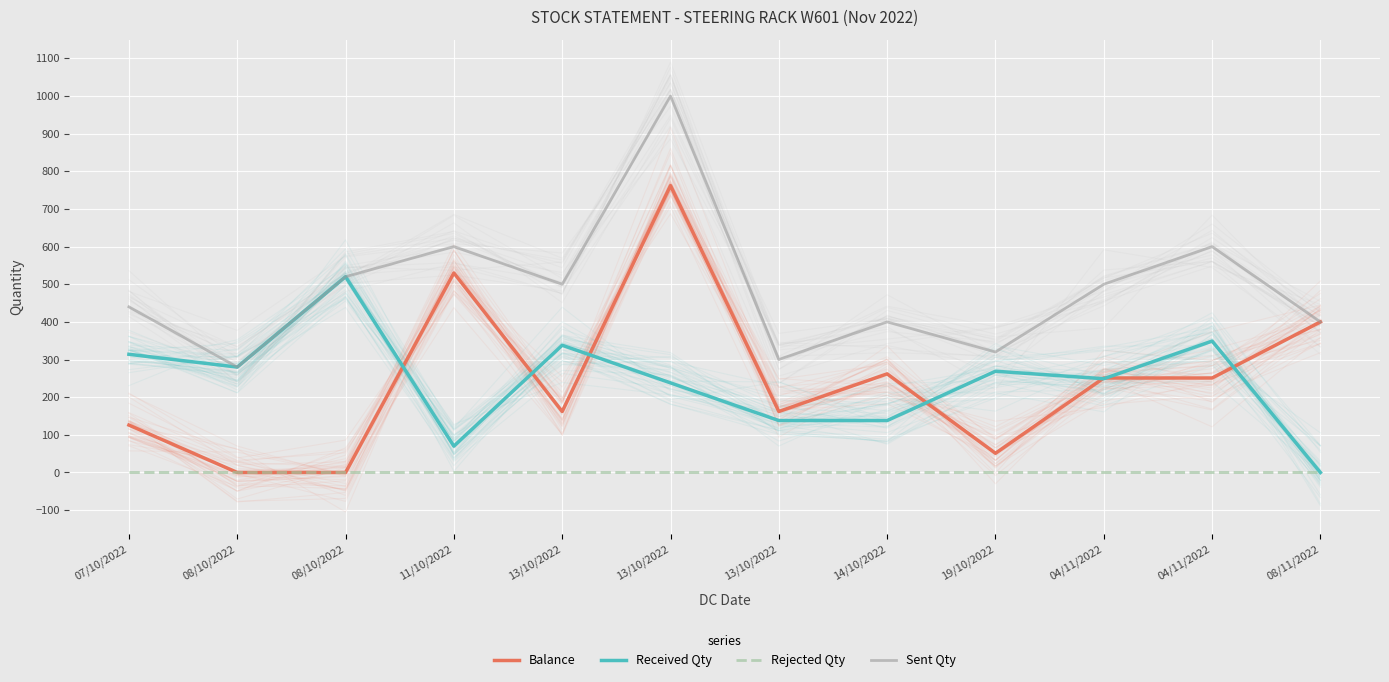

True or false: Sent Qty and Balance intersect in this chart.

False